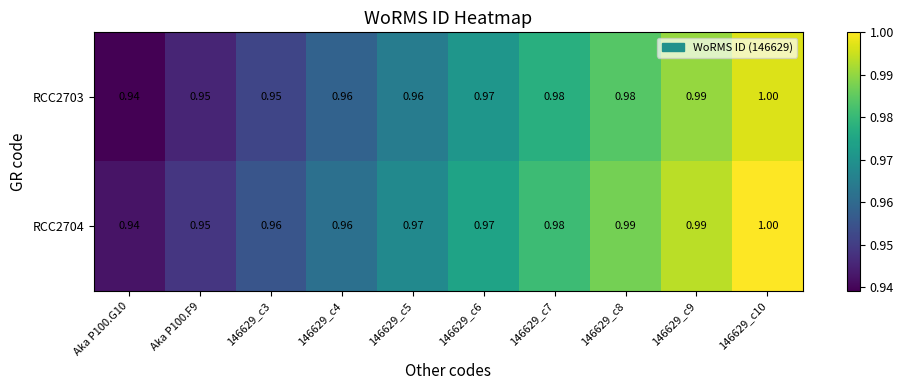

Is the value of RCC2704 at 146629_c6 greater than the value of RCC2703 at 146629_c8?

No